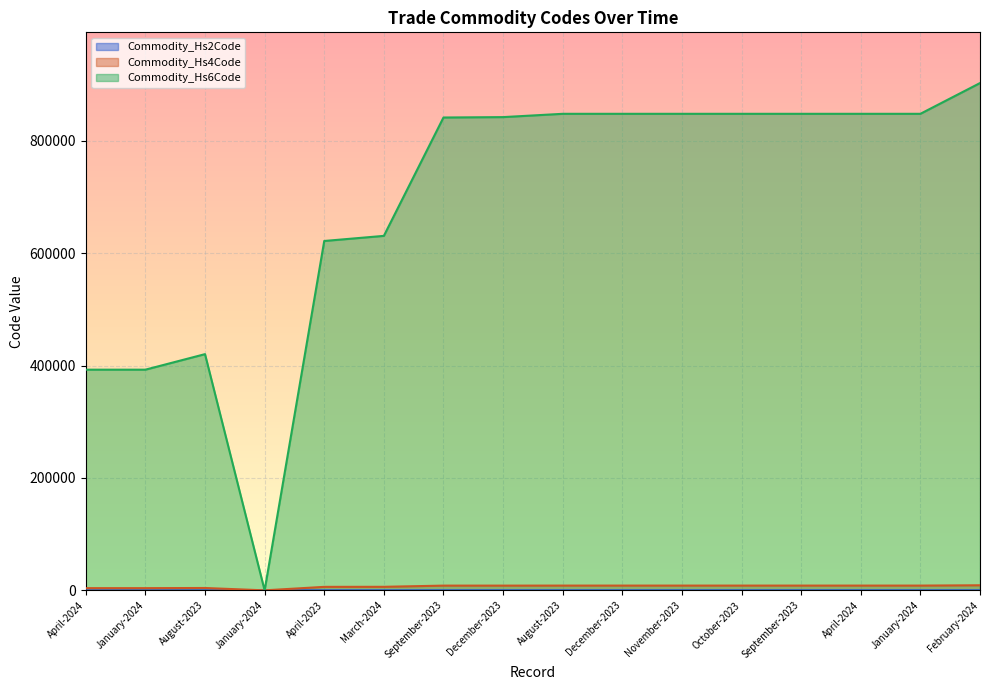

What is the sum of all Commodity_Hs2Code values?

1146